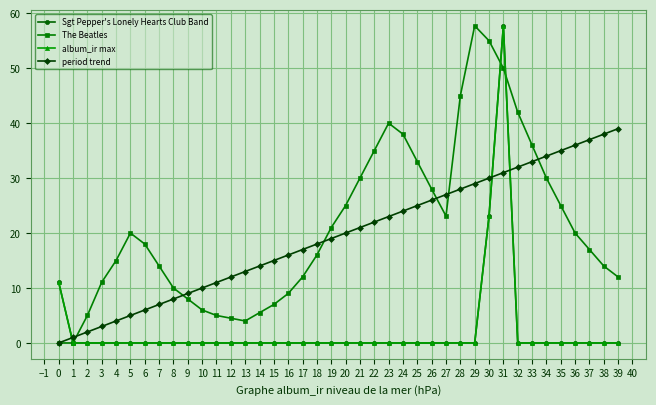

Is this an area chart (filled region under the line)?

No